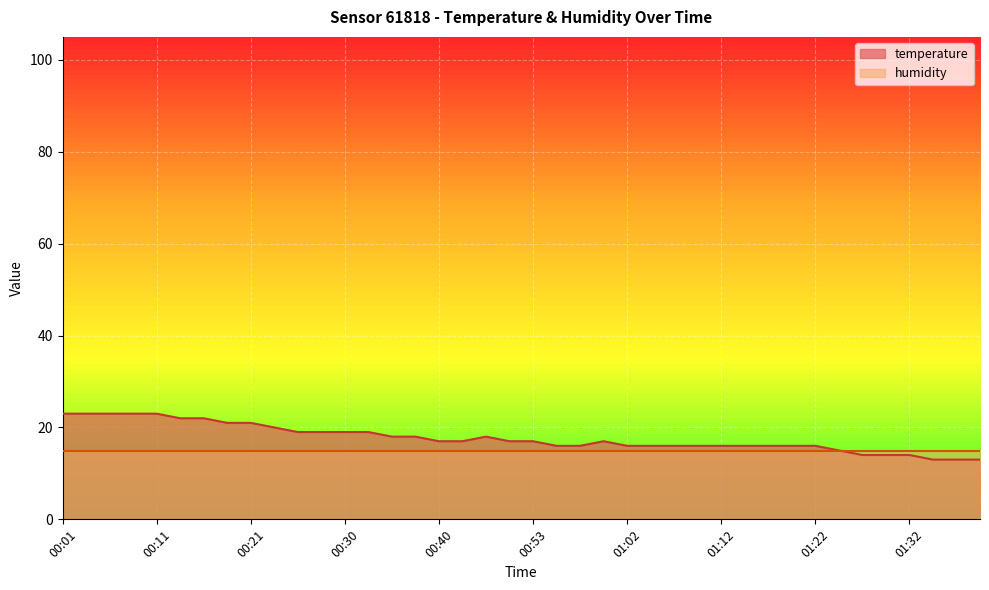

Which has a higher value, 00:50 or 01:32?

00:50